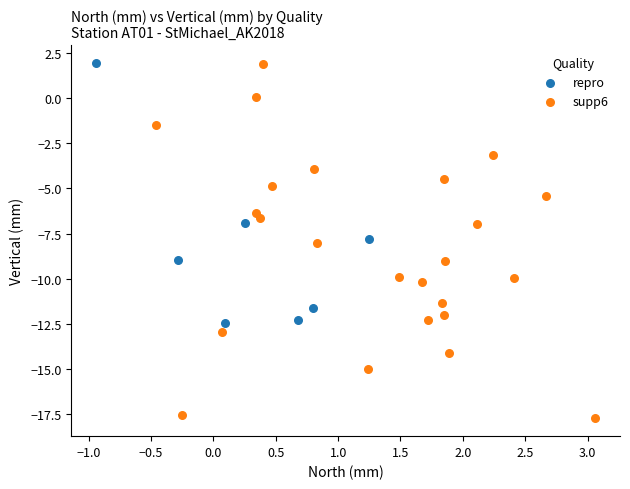

Which series has the largest Y range (max minus min)?

supp6